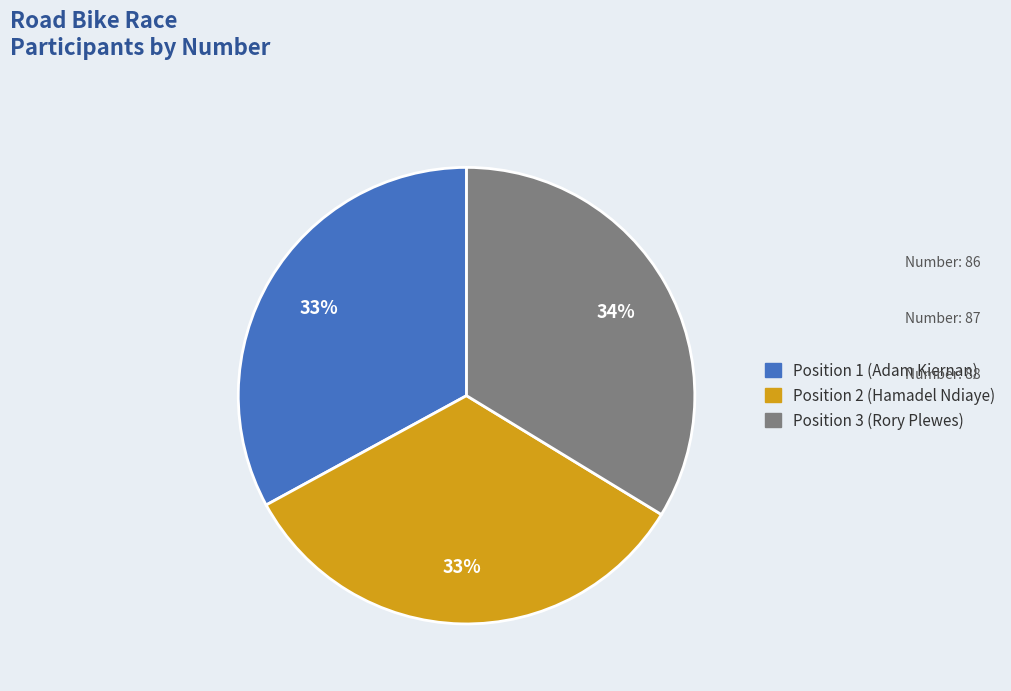

How many slices are in this pie chart?

3